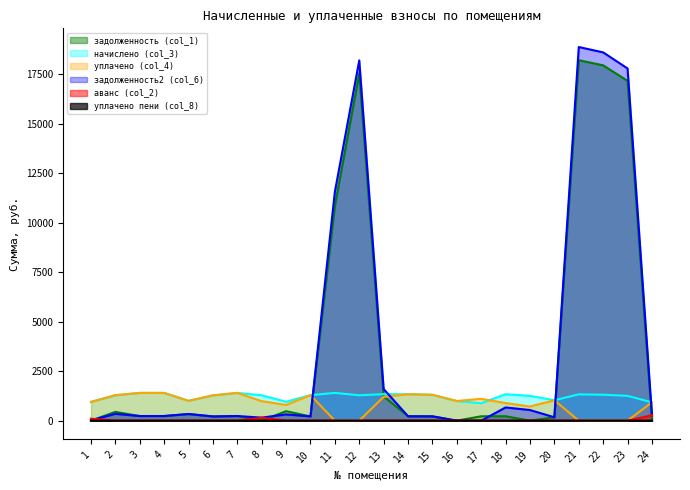

What value does the задолженность (col_1) series have at 11?

10861.2